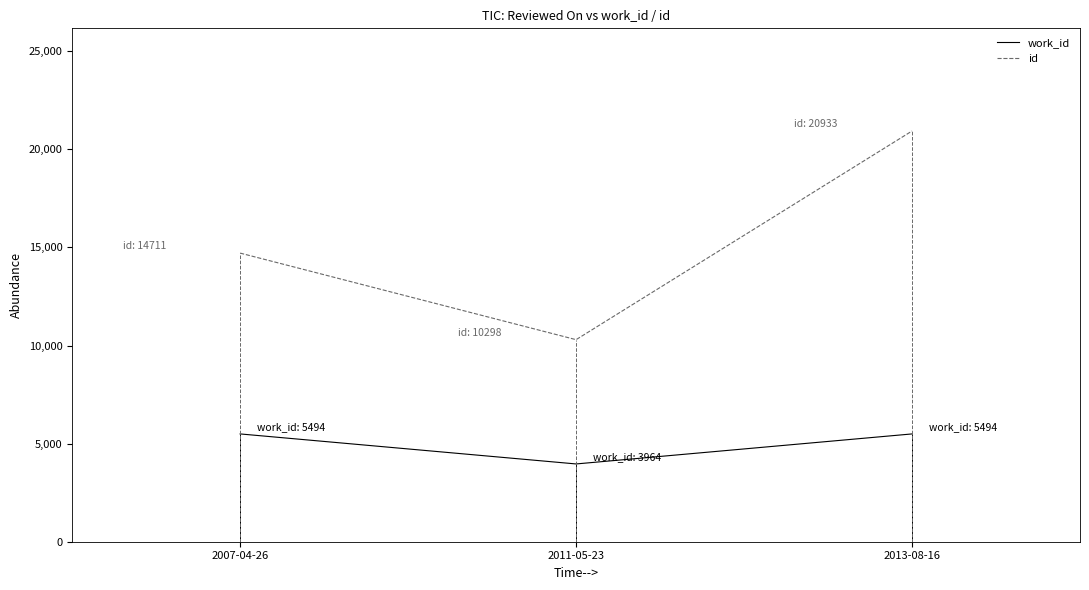

What is the sum of the id values at 2011-05-23 and 2013-08-16?

31231